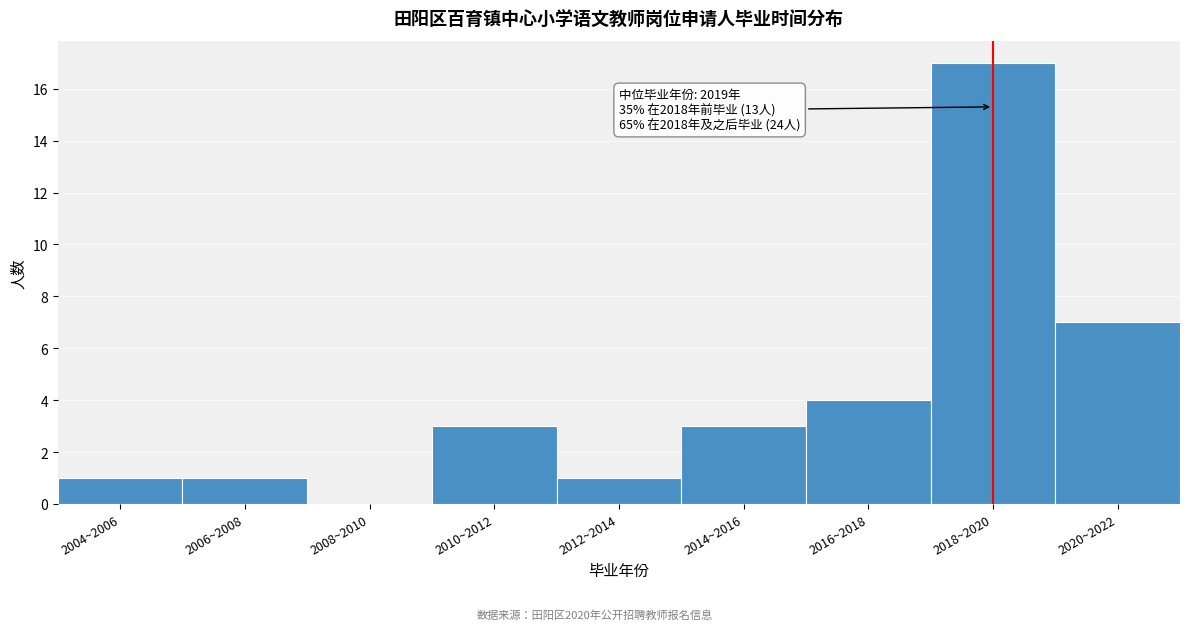

Reading left to right, transcribe all the data shown in this chart.

2004~2006=1	2006~2008=1	2008~2010=0	2010~2012=3	2012~2014=1	2014~2016=3	2016~2018=4	2018~2020=17	2020~2022=7